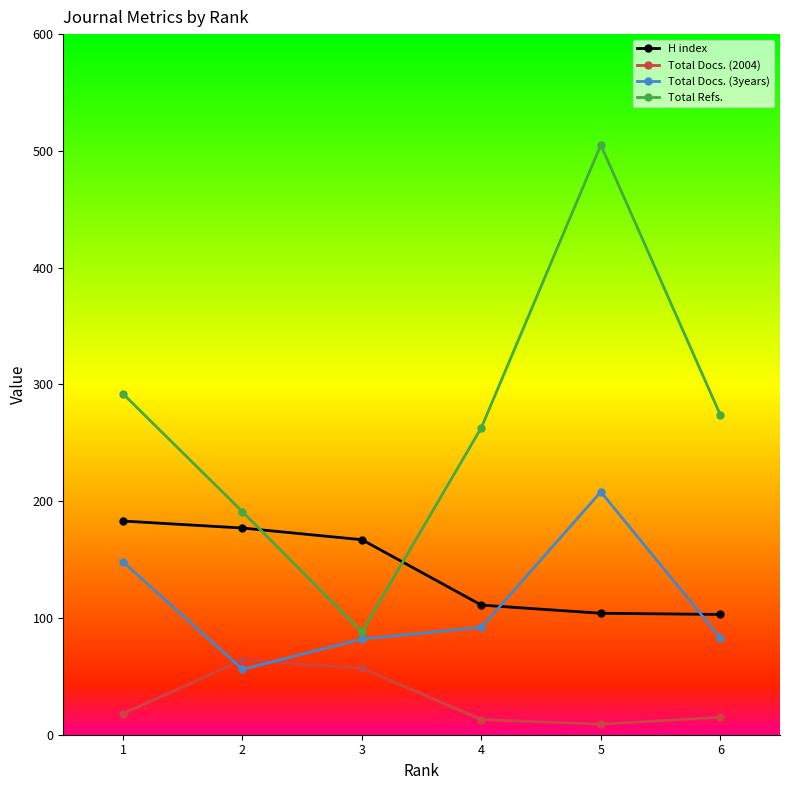

Between 3 and 5, which series saw the biggest shift?

Total Refs.